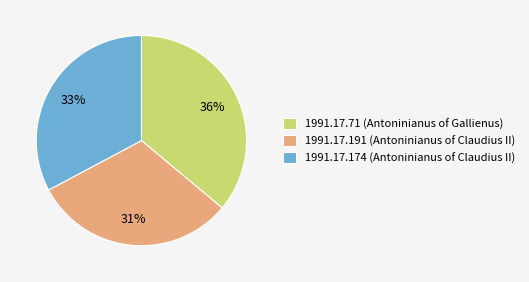

To the nearest percent, what portion does 1991.17.71 (Antoninianus of Gallienus) represent?

36%